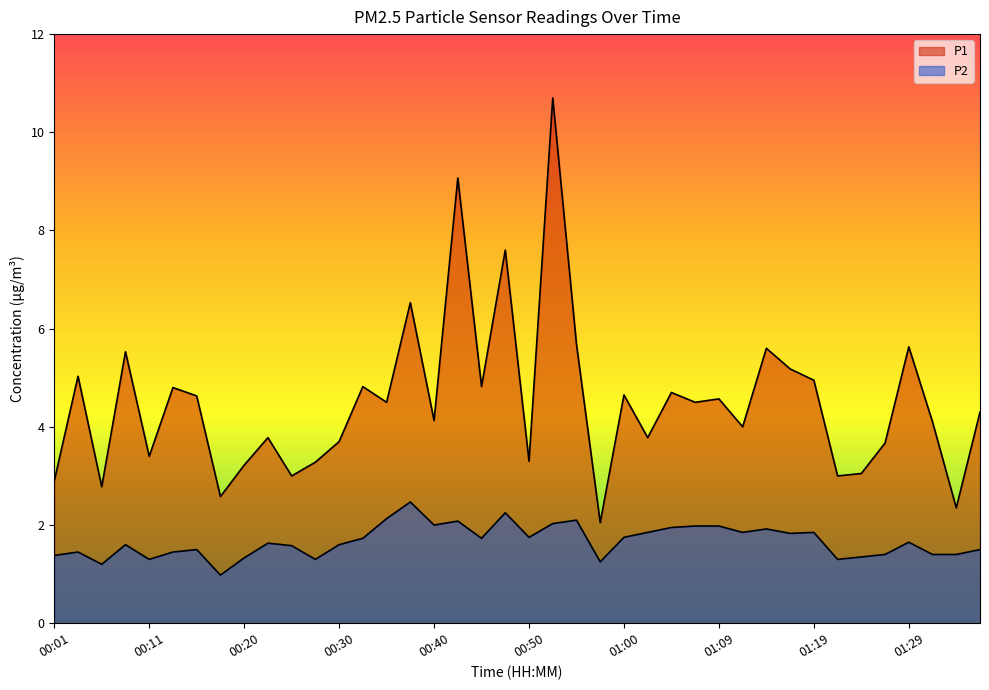

True or false: P2 and P1 intersect in this chart.

False